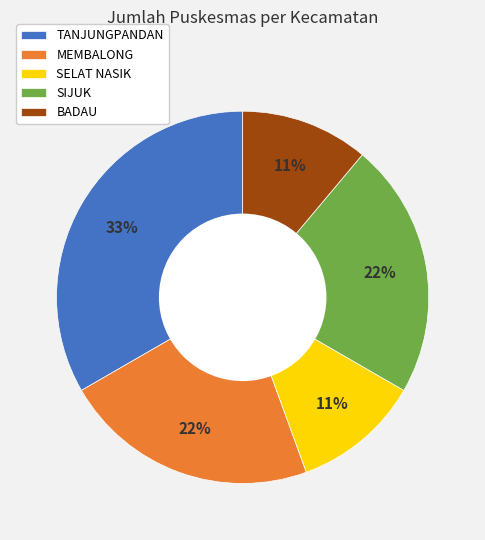

How many slices are in this pie chart?

5